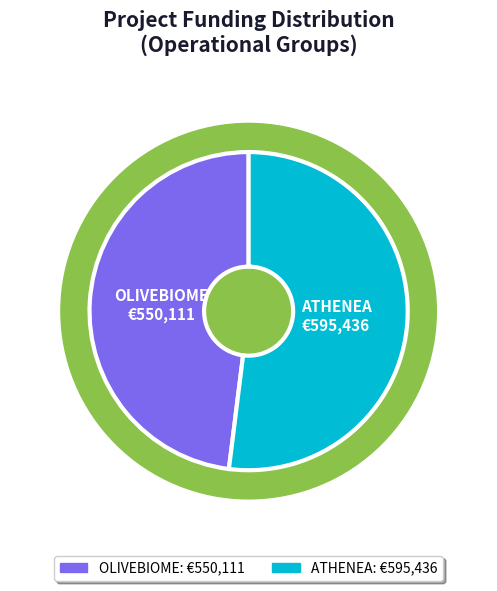

True or false: ATHENEA accounts for 52% of the total.

True